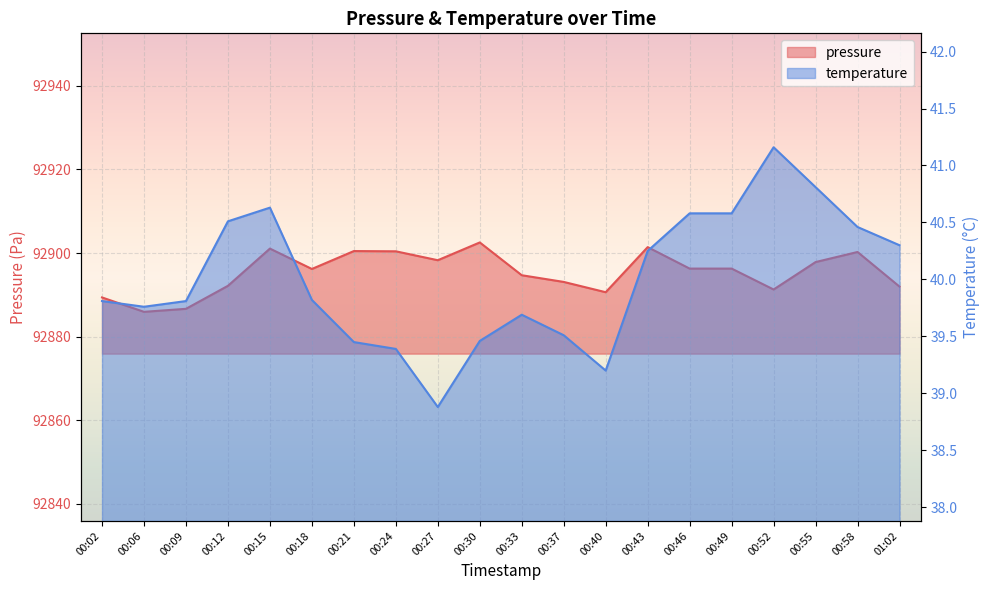

What is the spread (max minus min) of values at 00:02?

92849.6